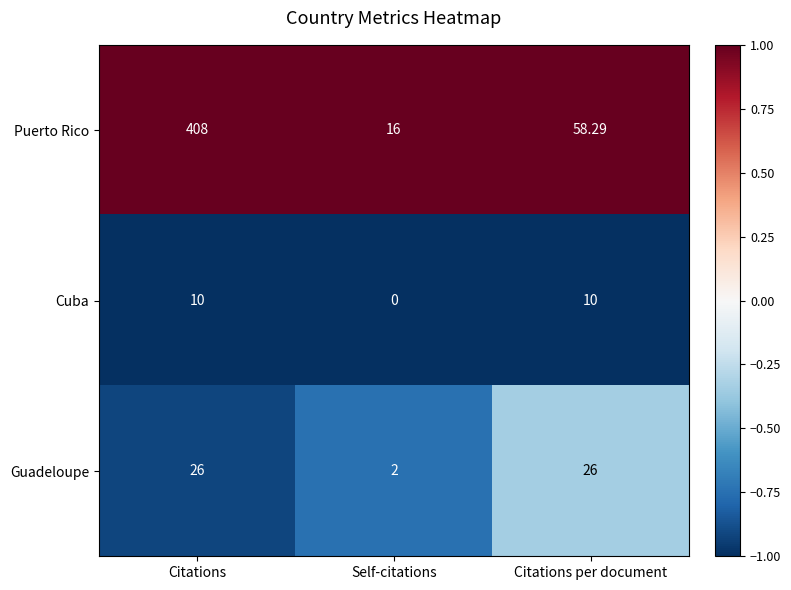

How many data points does each series have?

3